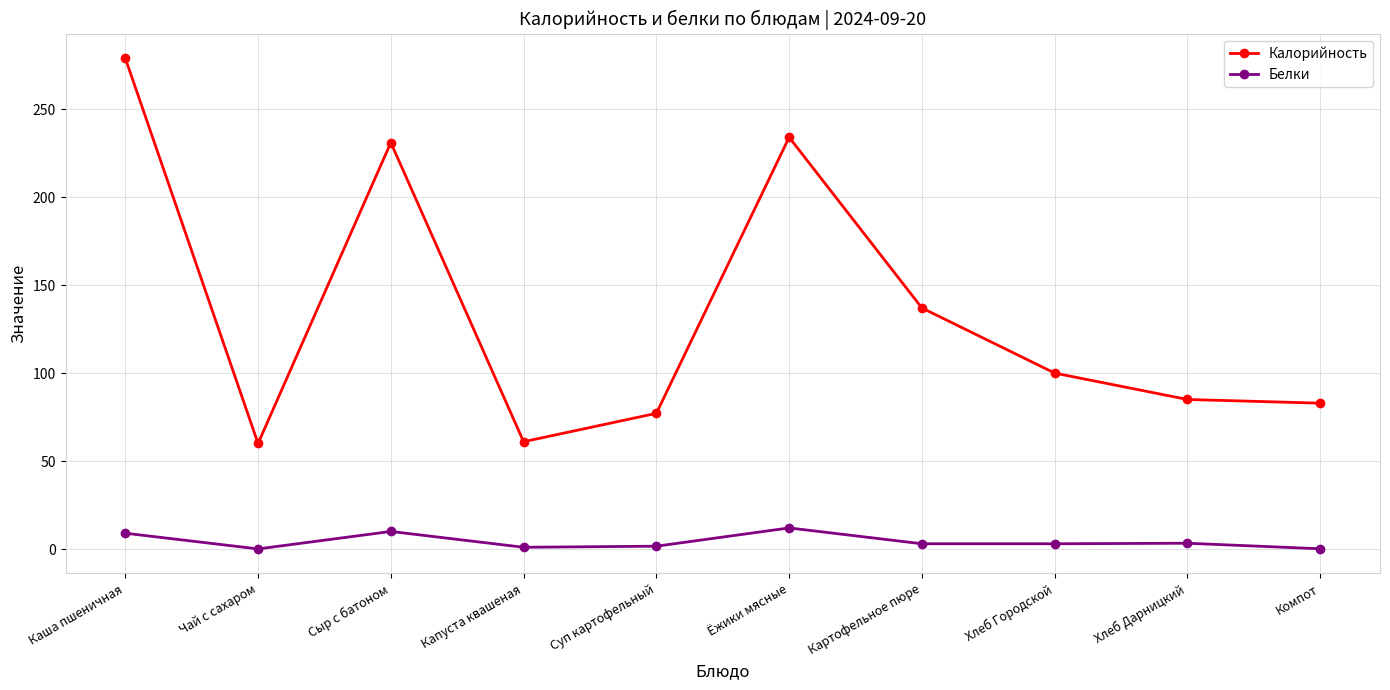

What is the difference between the maximum and minimum values in the Калорийность series?

219.0